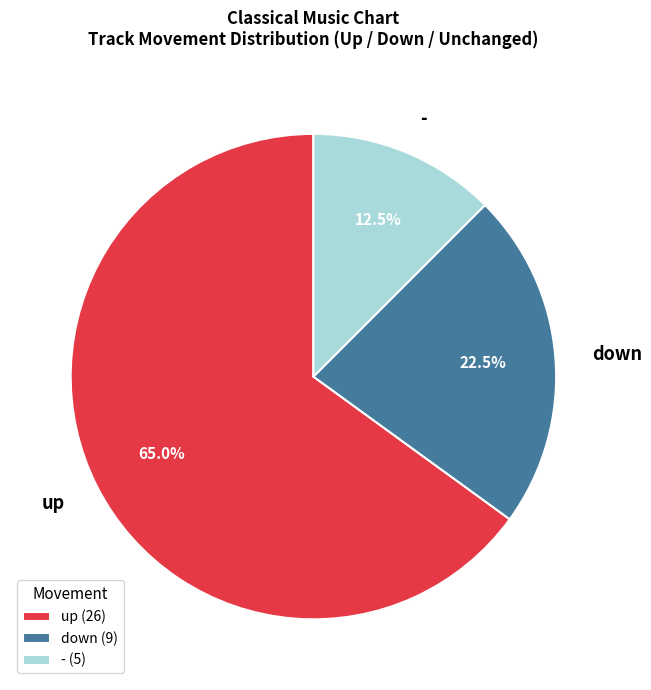

To the nearest percent, what is the difference between the up and - slice percentages?

52%